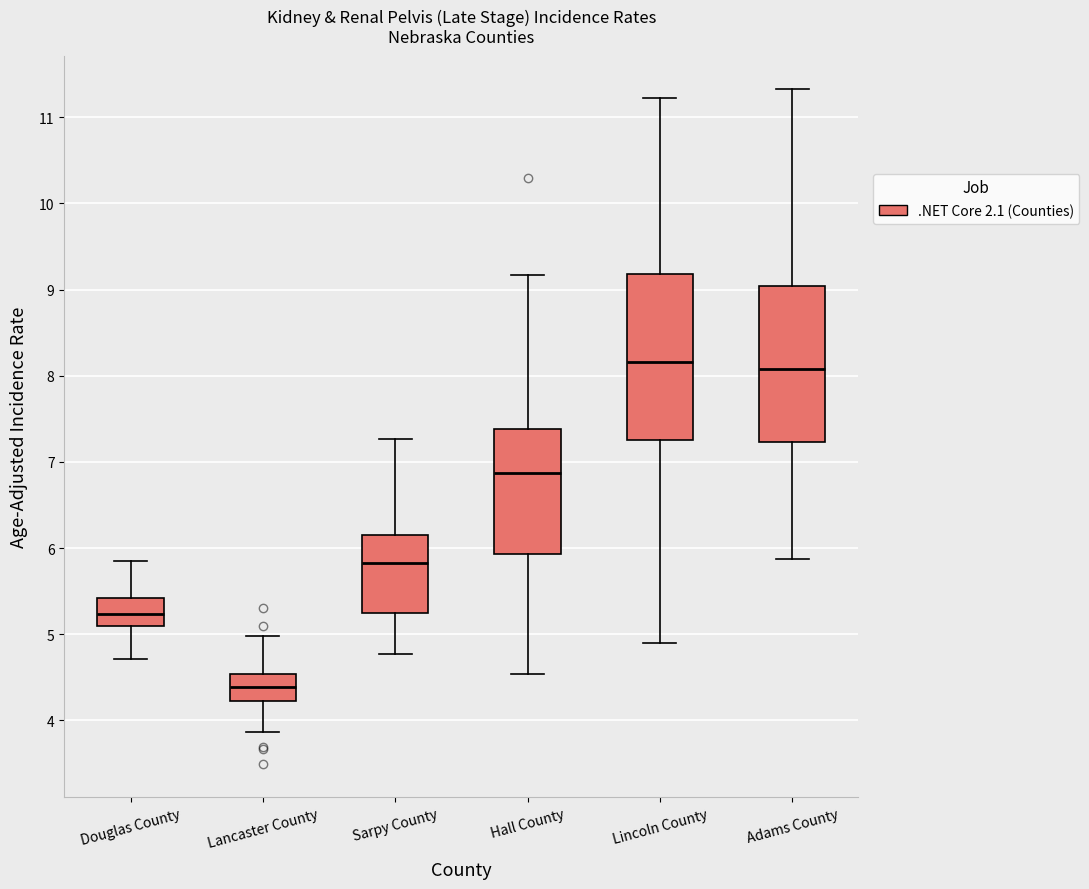

Comparing the boxes themselves (not the whiskers), which one is the tallest?

Lincoln County